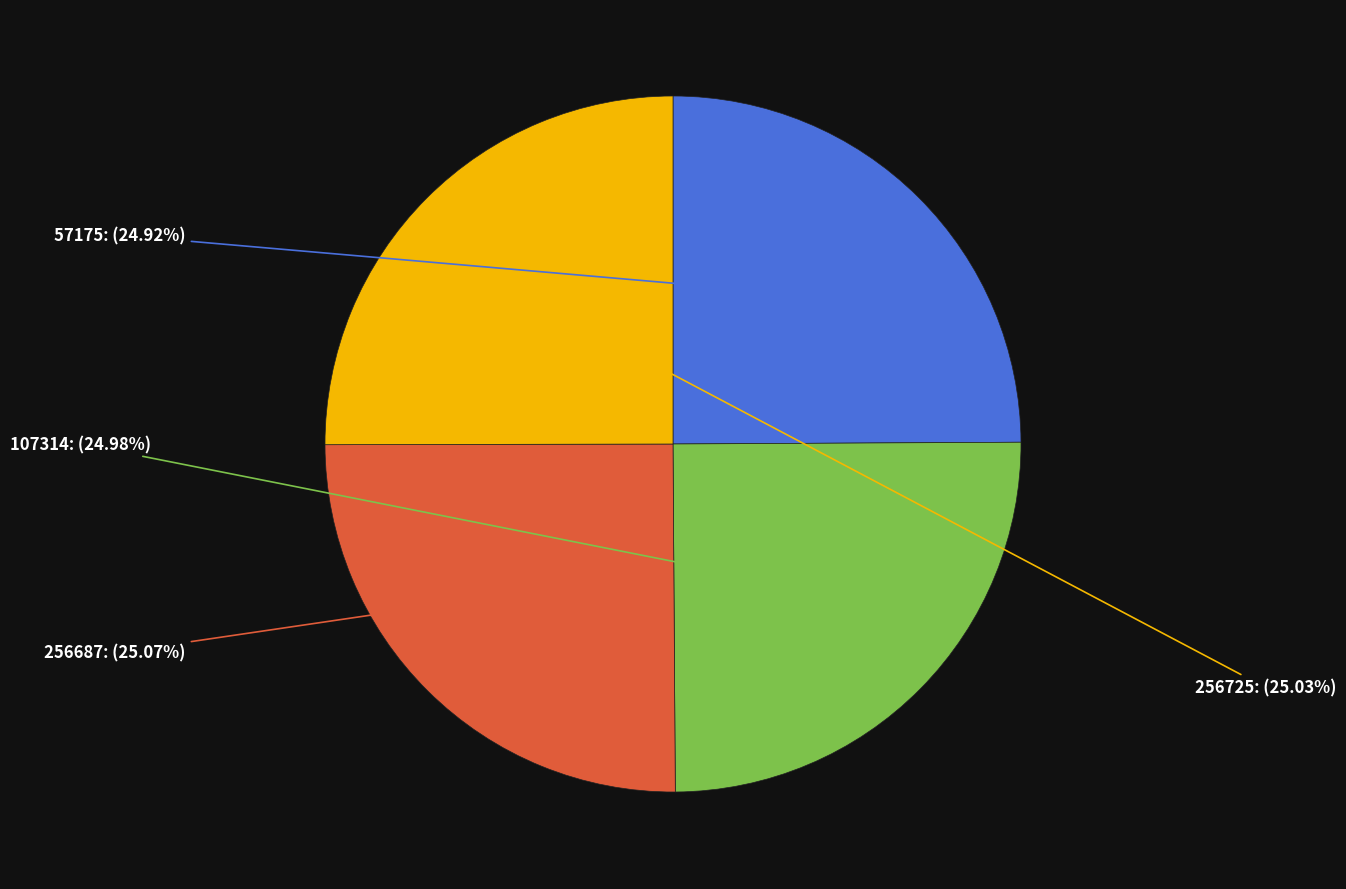

Is there any slice that represents more than half of the pie?

No